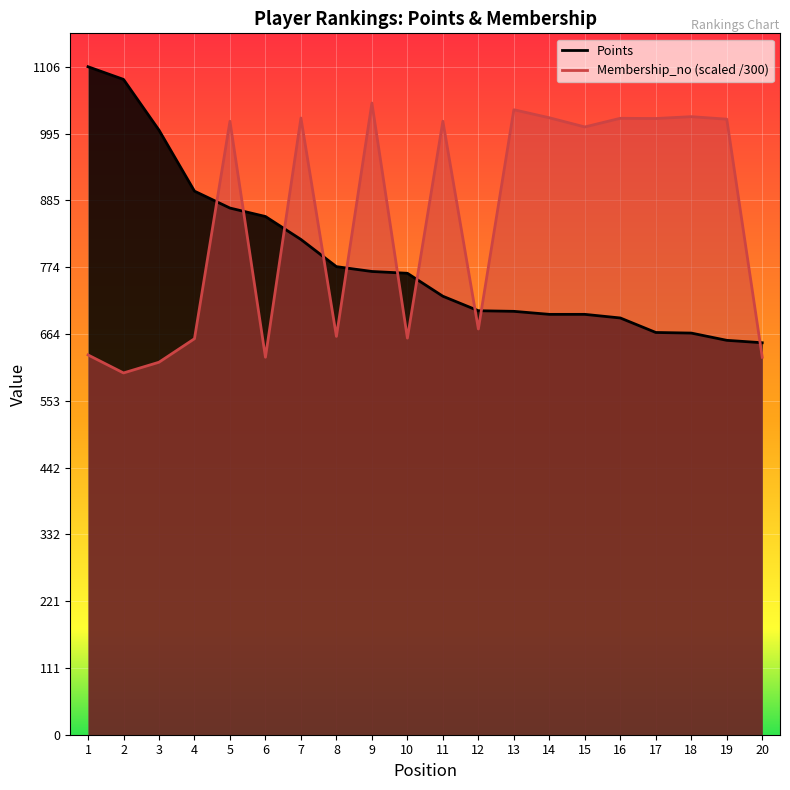

Is it true that Membership_no equals 251.2 at 6?

False